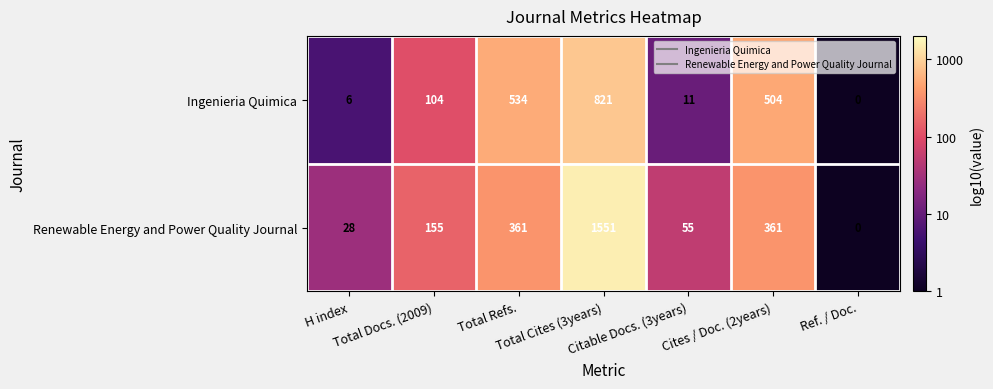

What is the maximum value shown in the chart?

1551